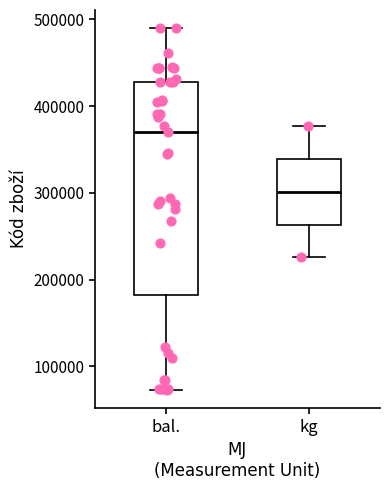

Where is the lower edge of the box for kg on the y-axis? The values are not printed on the chart, so give them approximately, as read against the axis.

260000